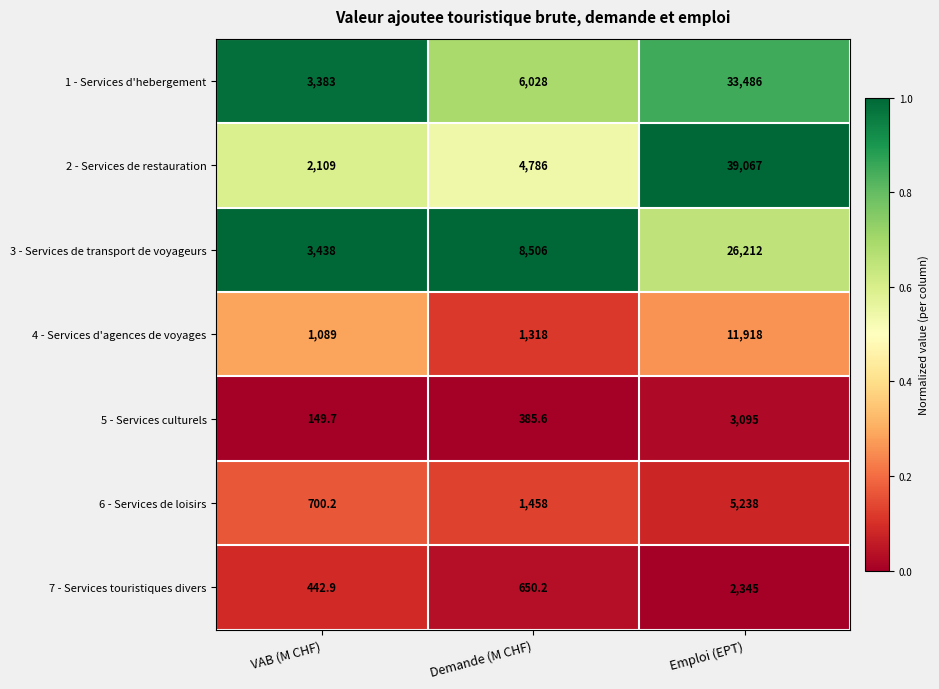

What is the greatest value displayed?

39067.0